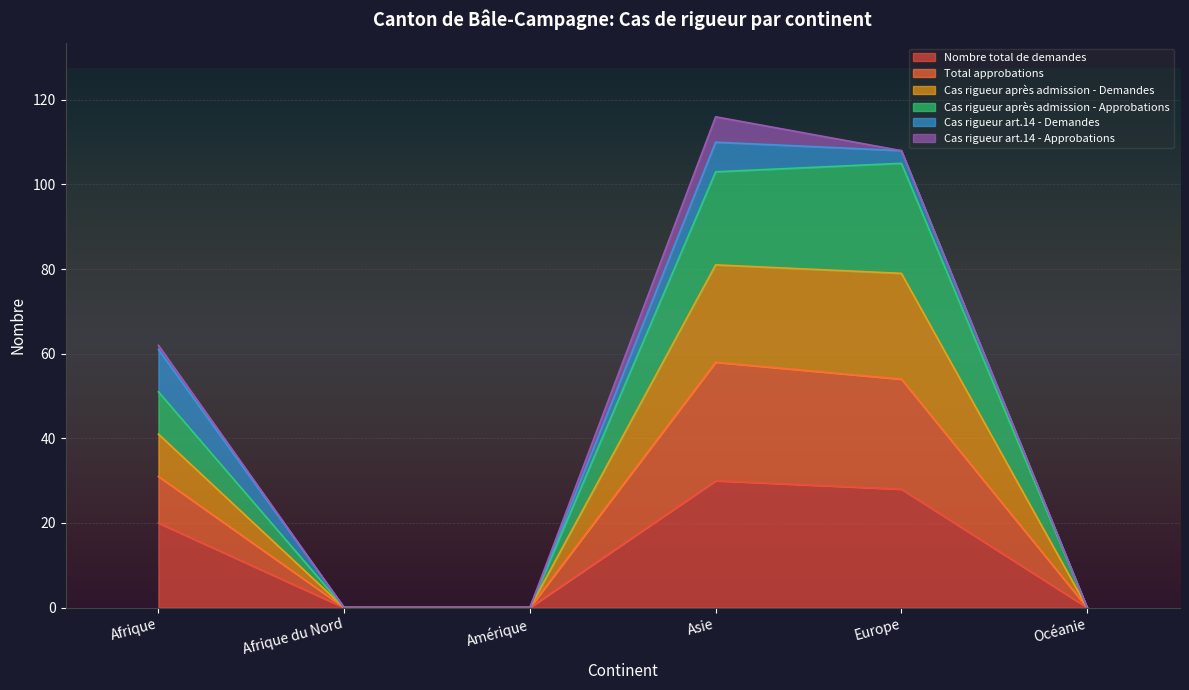

What is the maximum value for Nombre total de demandes?

30